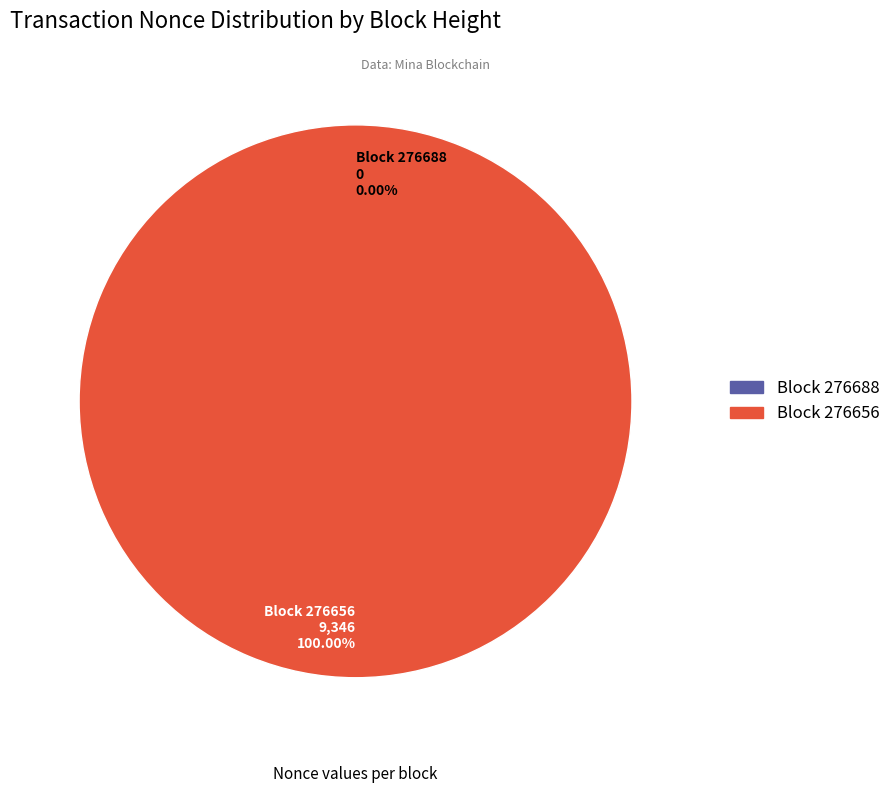

What is the change in value from 276688 to 276656?

+9346